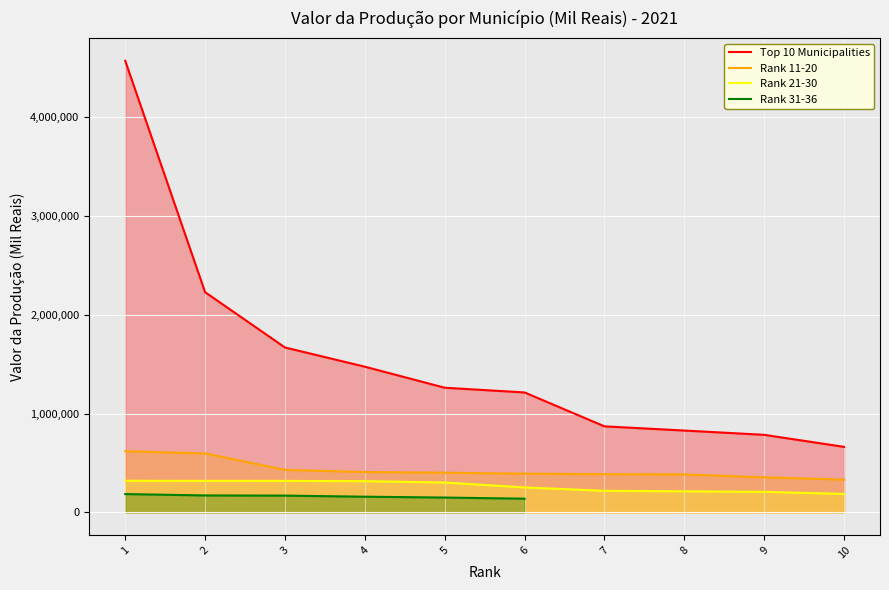

Read the Top 10 Municipalities value at 7, to the nearest 100.

870200